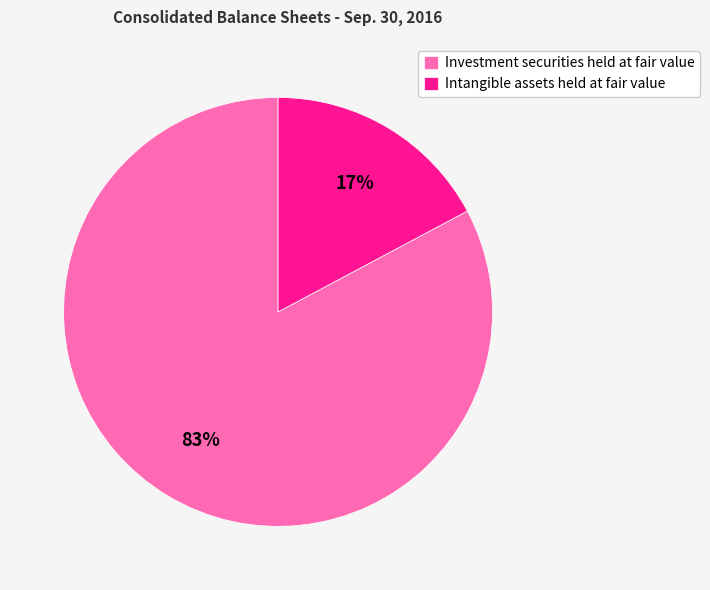

To the nearest percent, what is the combined percentage of Investment securities held at fair value and Intangible assets held at fair value?

100%